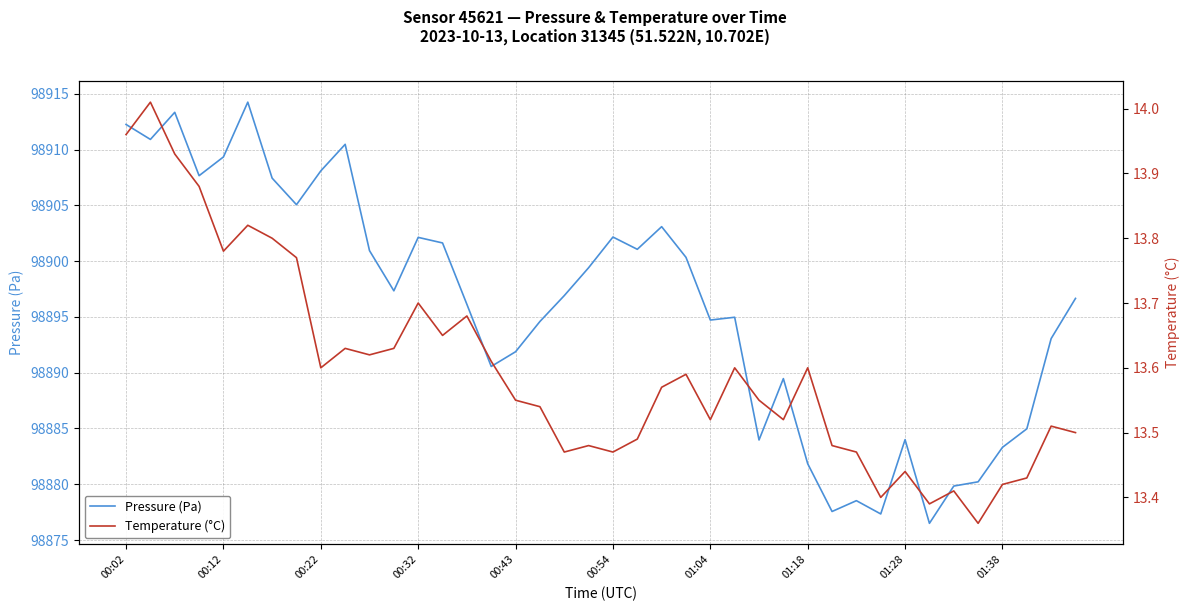

Which series has the largest total across all categories?

Pressure (Pa)